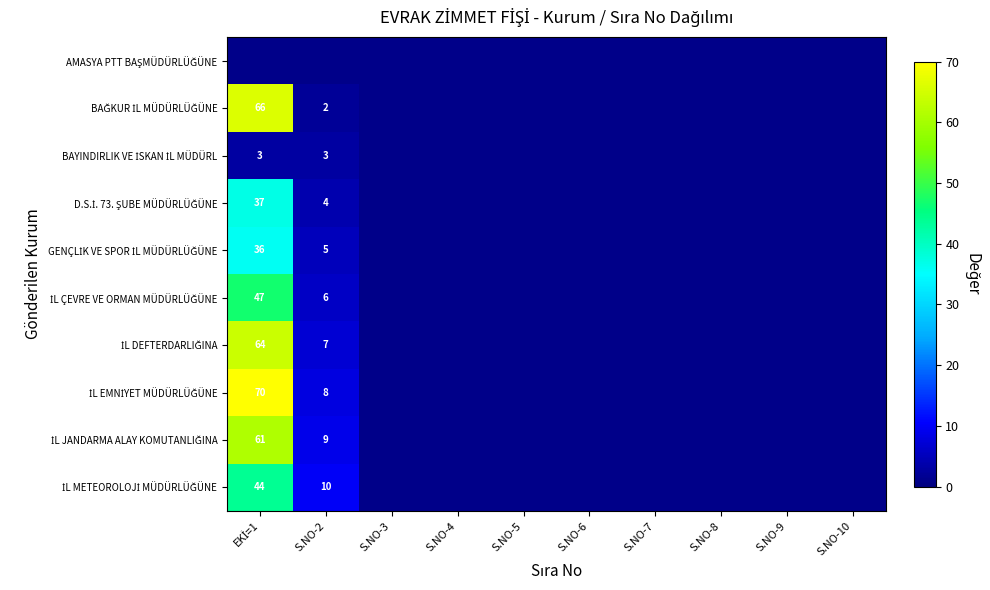

Count the number of categories in the chart.

10